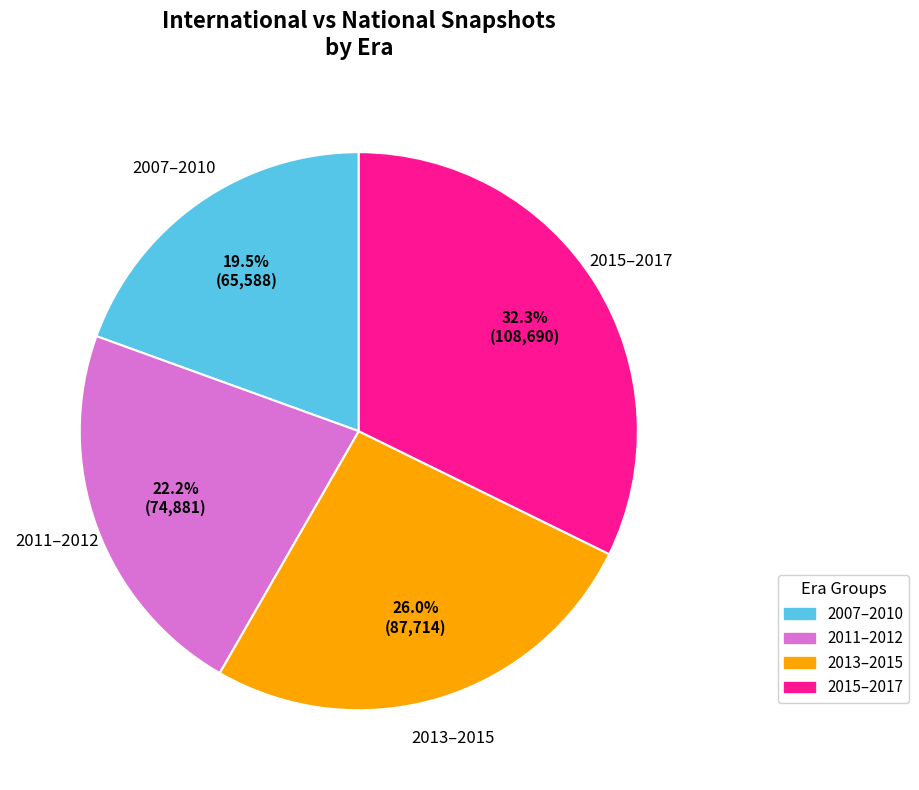

Is there a majority slice in this chart?

No